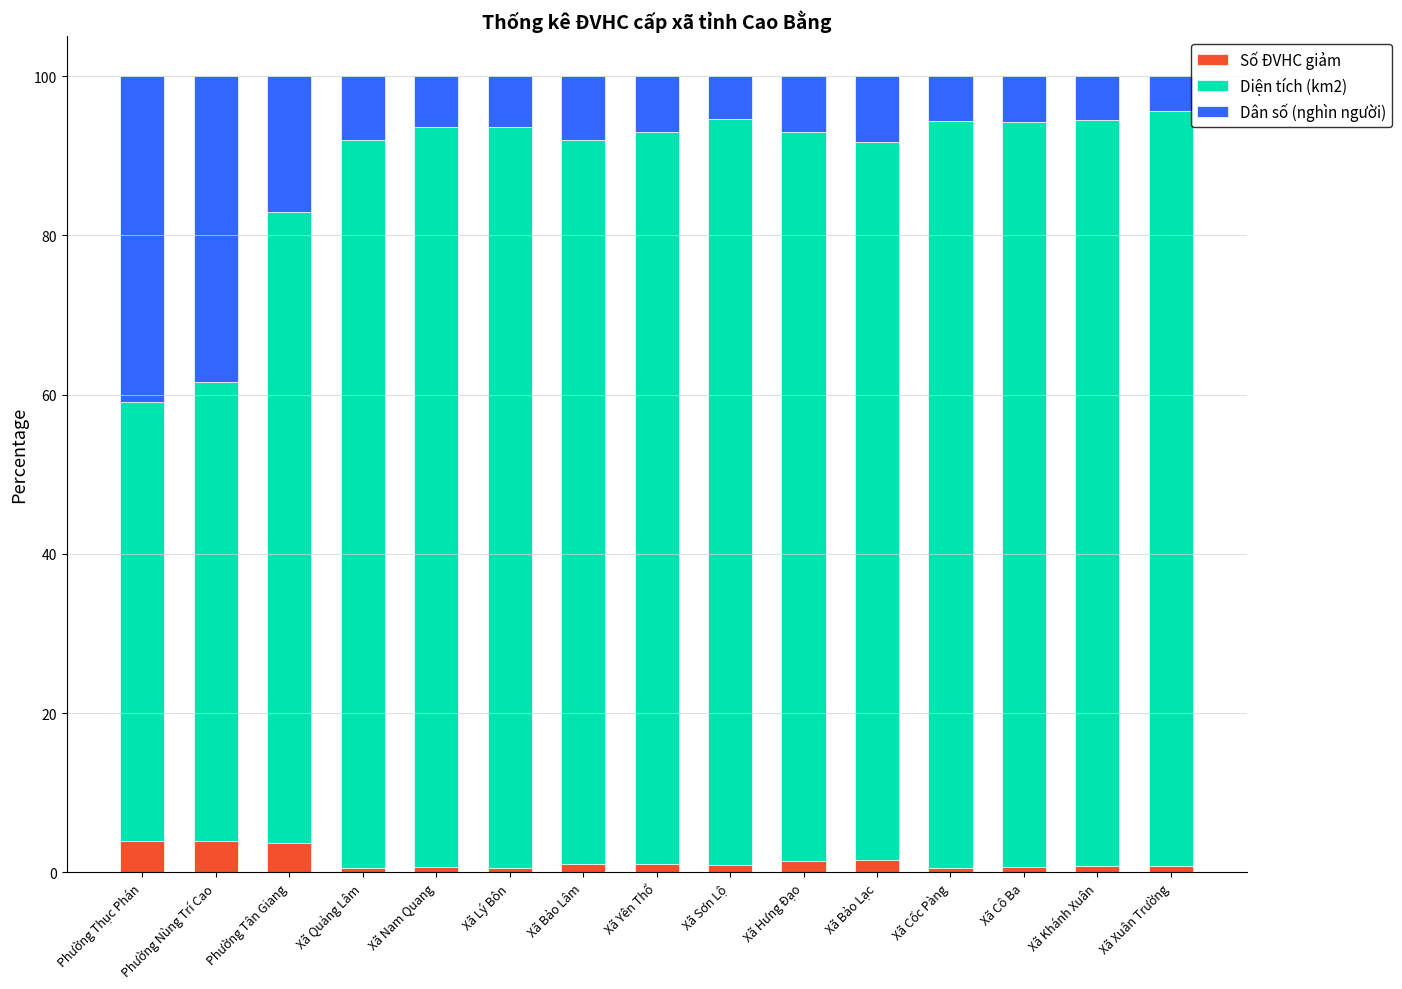

What is the highest value of the Số ĐVHC giảm series?

4.0